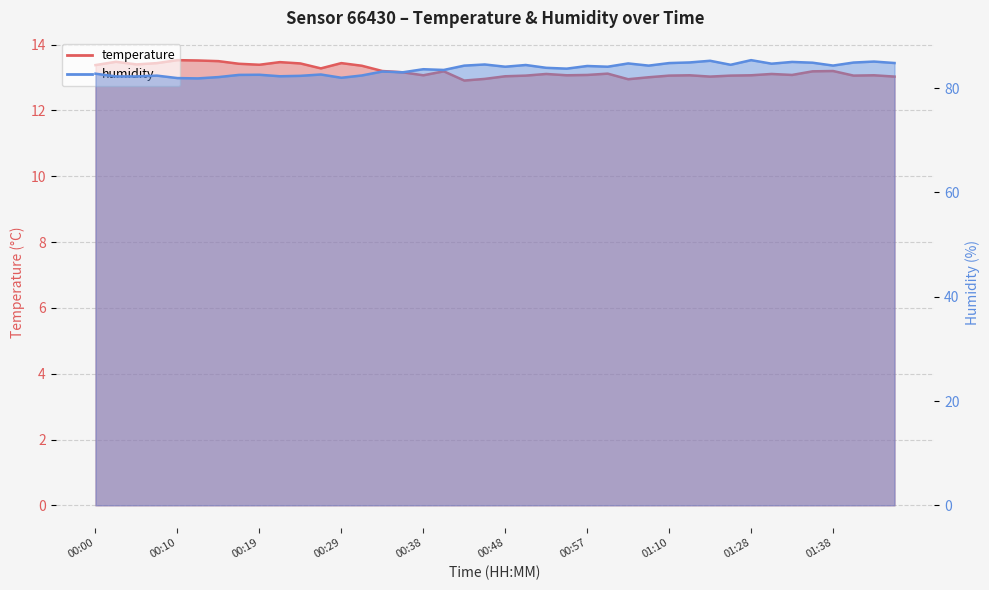

What is the smallest value displayed?

12.9